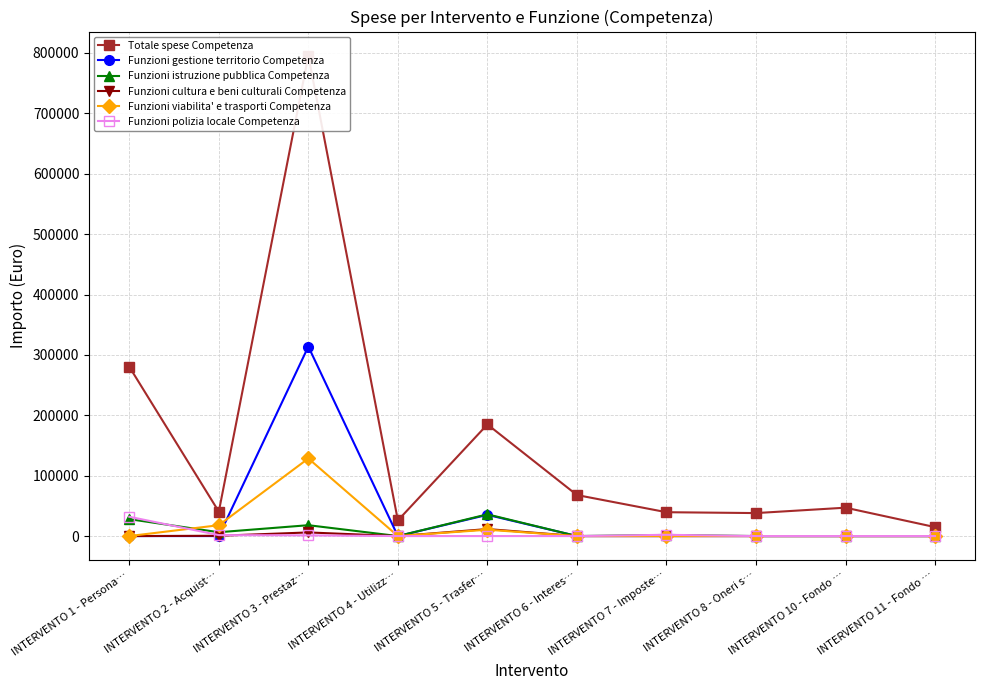

How many data points in Funzioni gestione territorio Competenza are above 0?

2